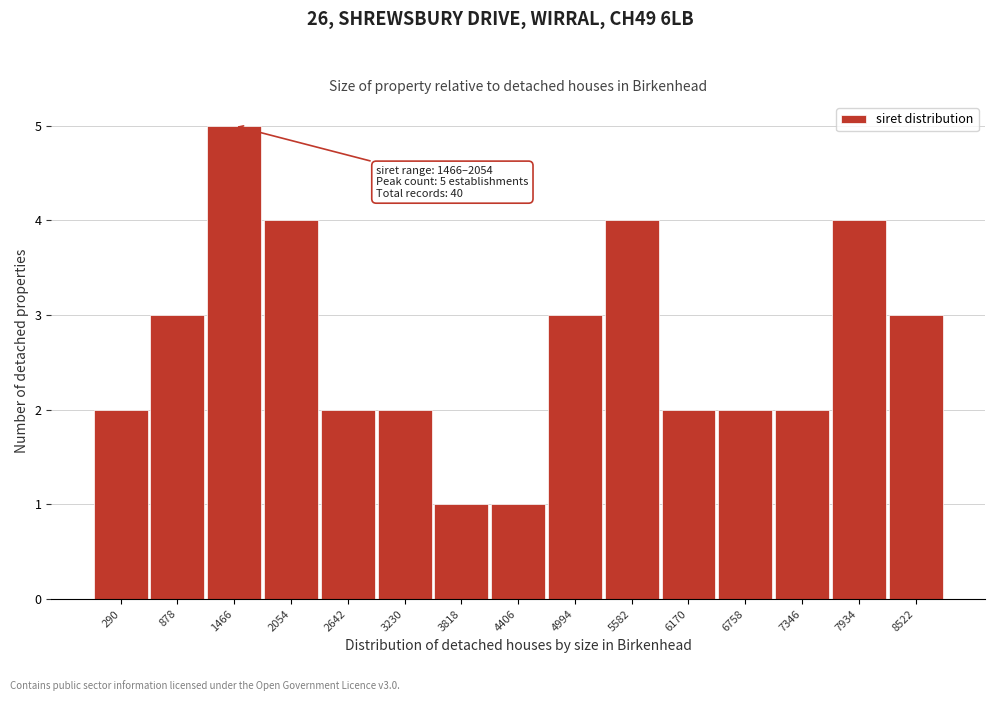

Reading left to right, extract all data points from this chart.

2	3	5	4	2	2	1	1	3	4	2	2	2	4	3